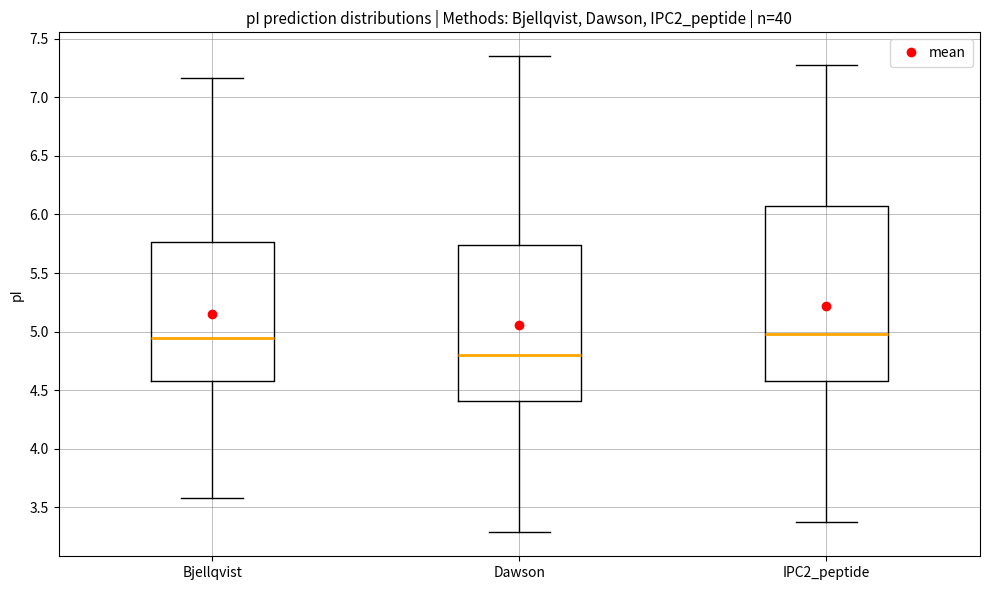

Reading left to right, transcribe this box plot: for each box, give where its median line is, the range the box spans, and where its two whiskers end, as read against the y-axis. The values are not printed on the chart, so give them approximately, as read against the axis.

Bjellqvist: median 4.95, box 4.60 to 5.75, whiskers 3.60 to 7.15
Dawson: median 4.80, box 4.40 to 5.75, whiskers 3.30 to 7.35
IPC2_peptide: median 5.00, box 4.60 to 6.05, whiskers 3.40 to 7.30